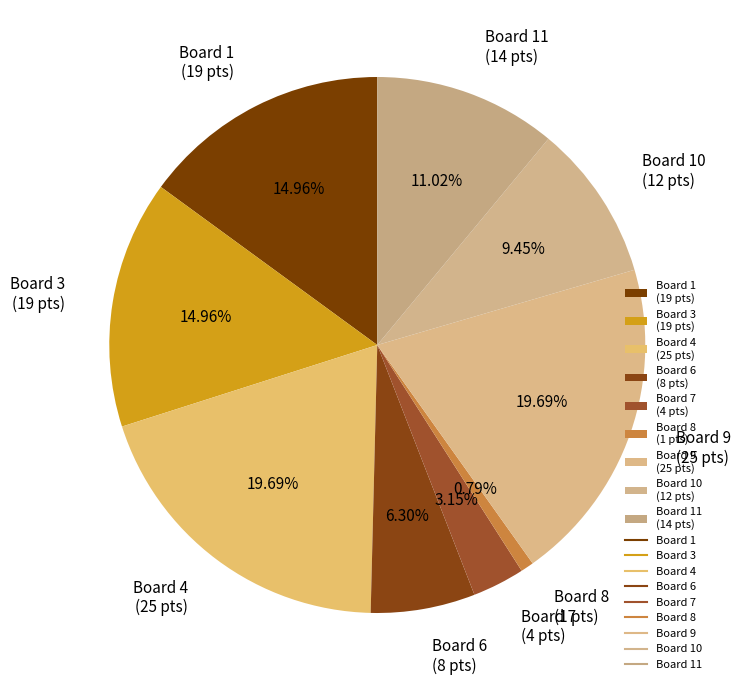

Is there any slice that represents more than half of the pie?

No